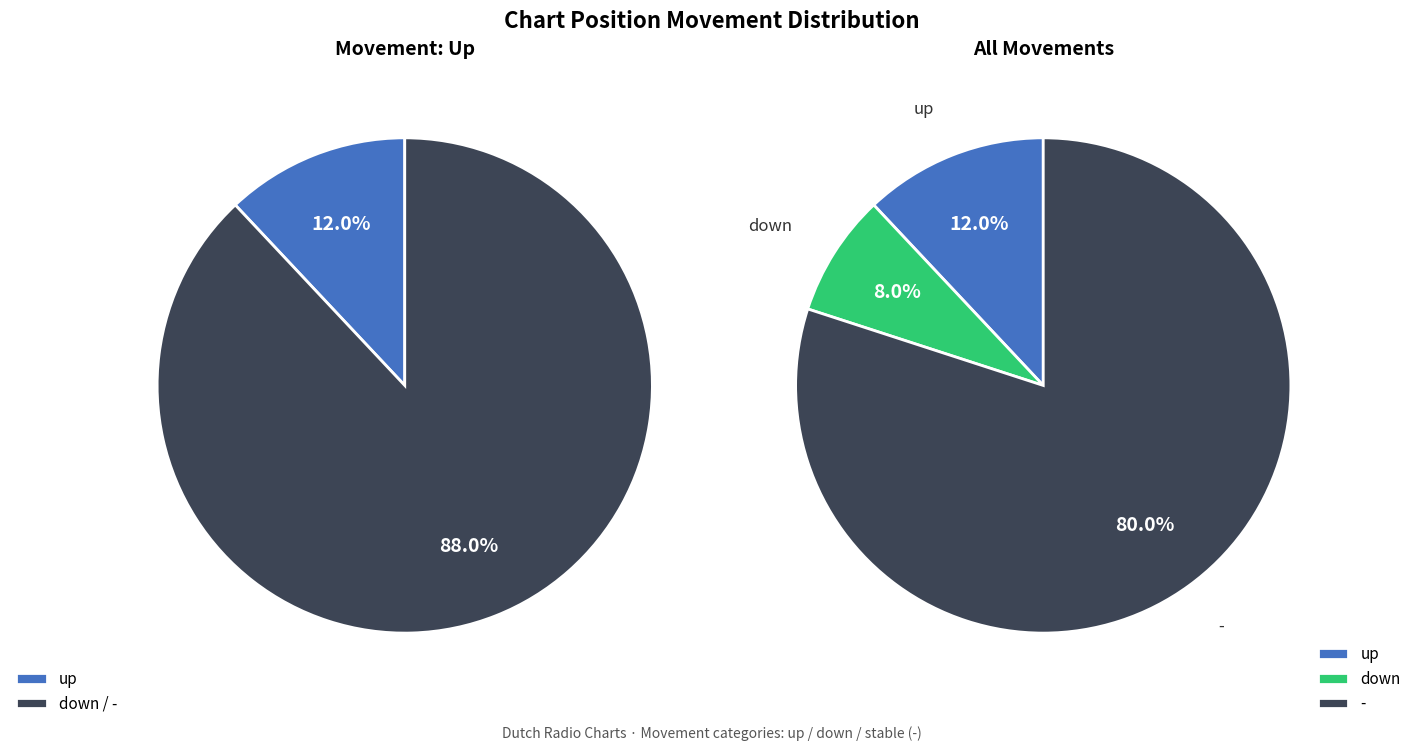

Which slice is the smallest?

down